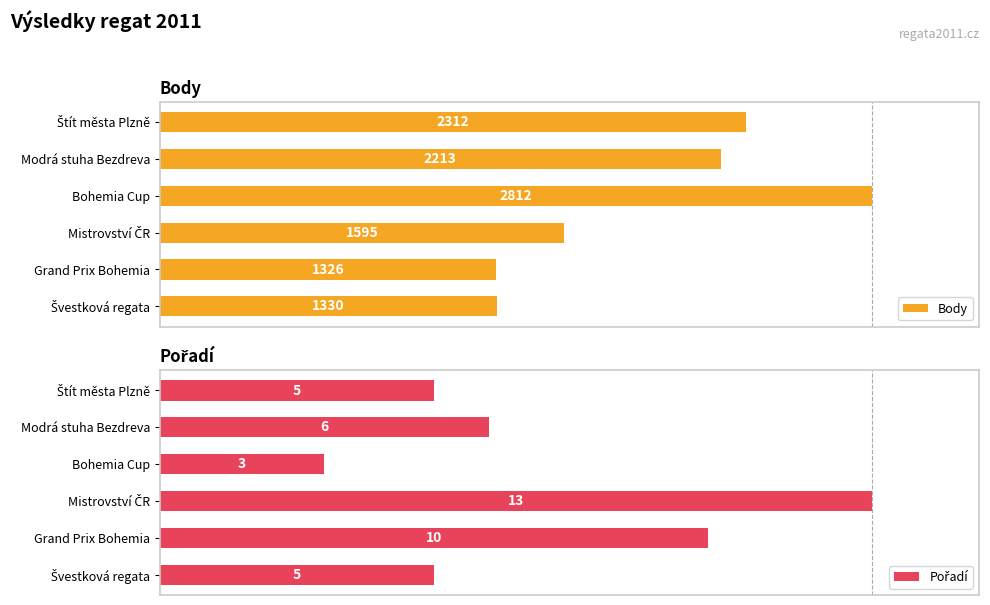

The value of Body at Grand Prix Bohemia is 76.9. True or false?

False